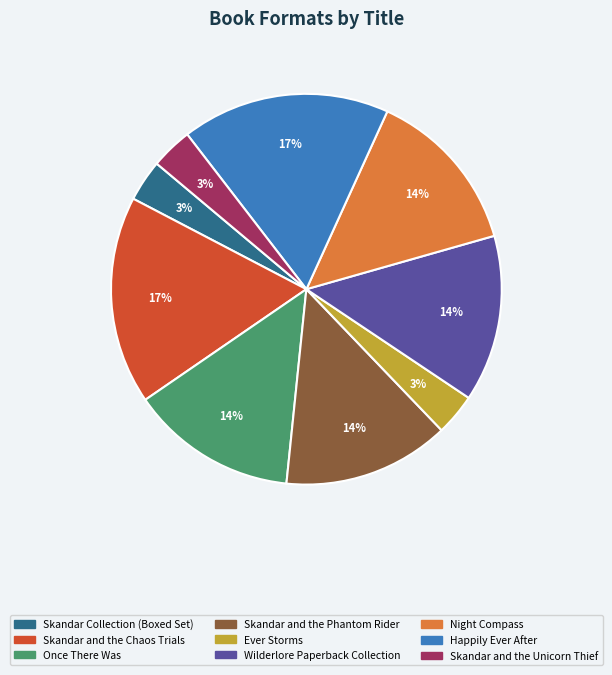

Is there a majority slice in this chart?

No